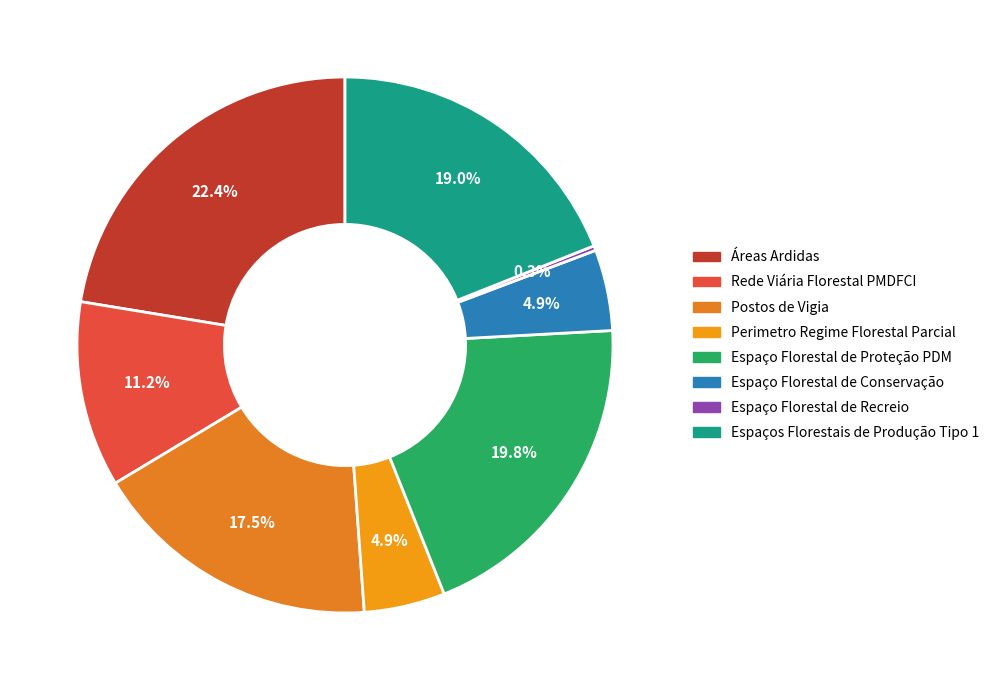

How many segments does this pie chart have?

8